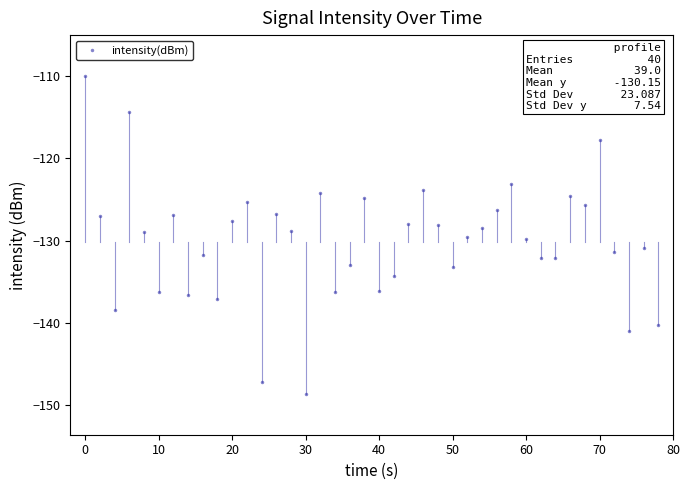

Does the chart have visible grid lines?

No